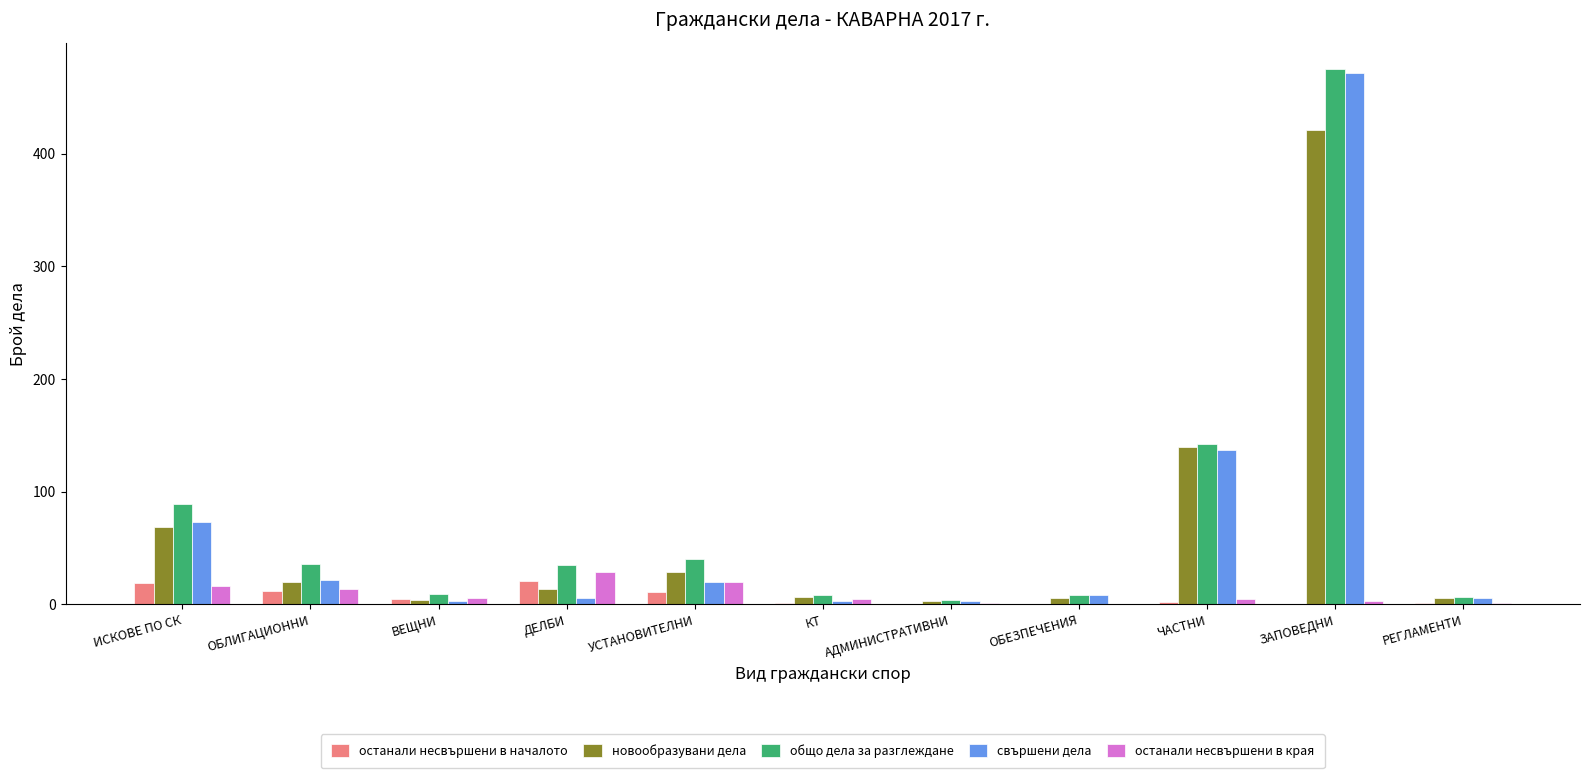

Which series changed the most between ВЕЩНИ and ЗАПОВЕДНИ?

свършени дела